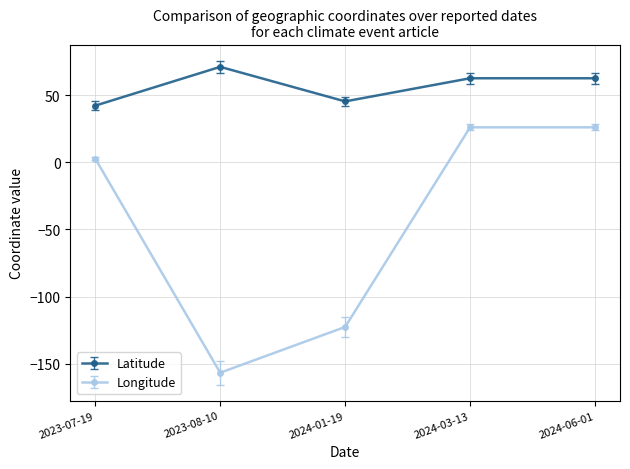

Read the Latitude value at 2023-07-19.

42.4